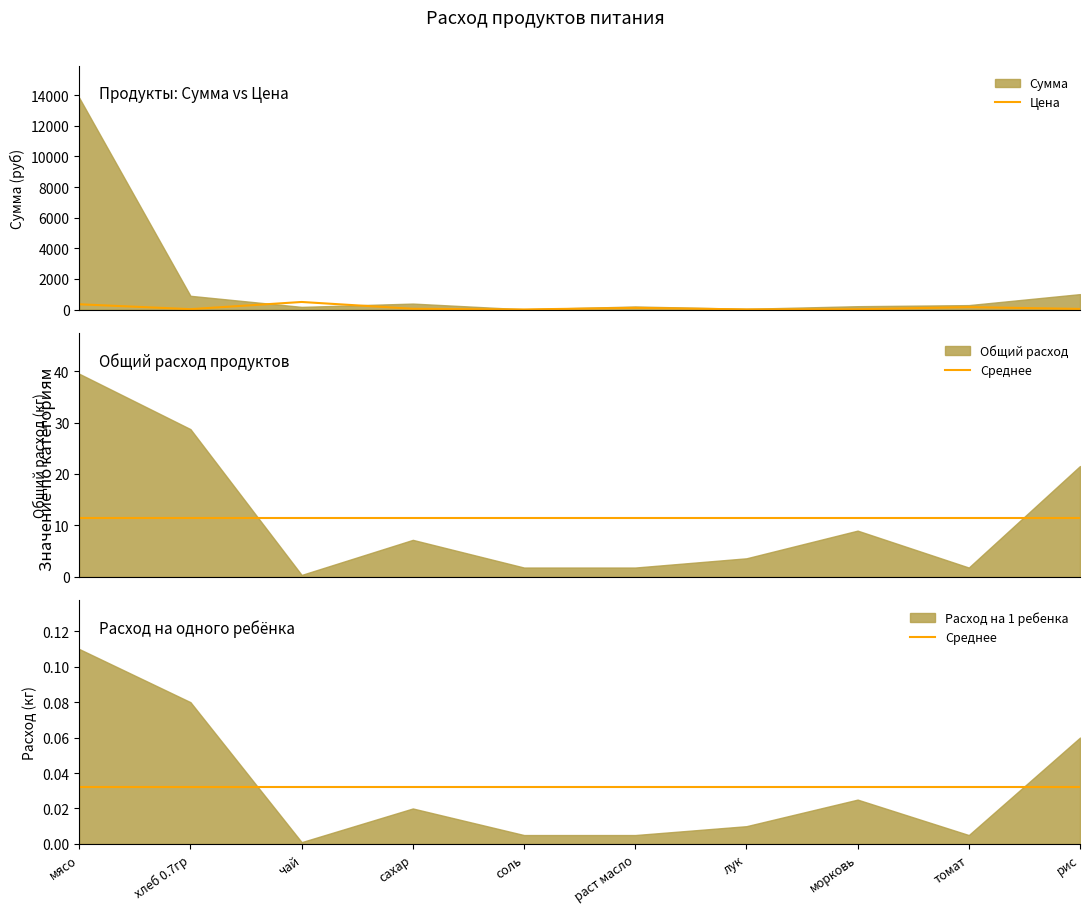

What is the highest value of the Цена series?

500.0